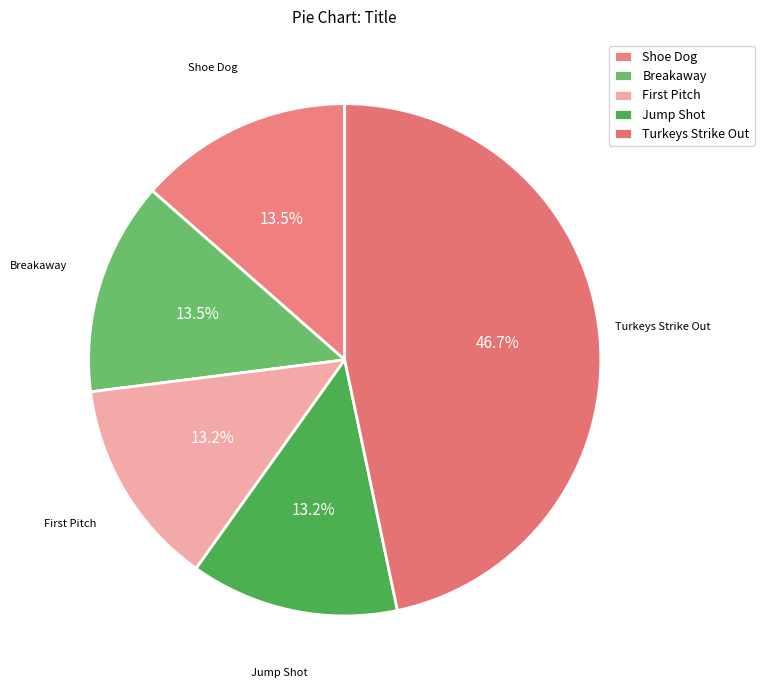

How many segments does this pie chart have?

5